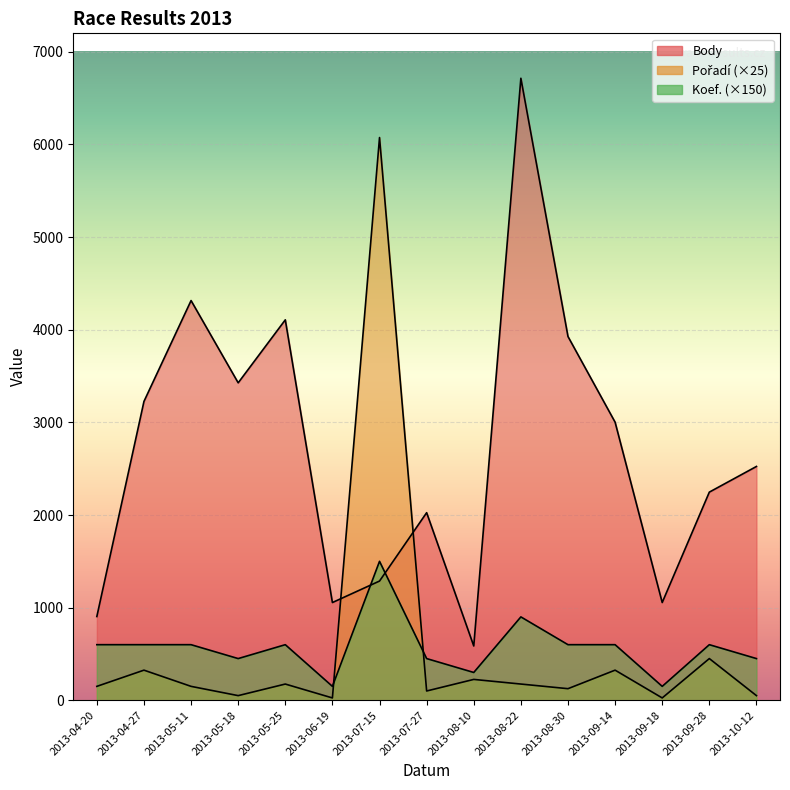

In Body, how many points are higher than both neighbors (excluding endpoints)?

4